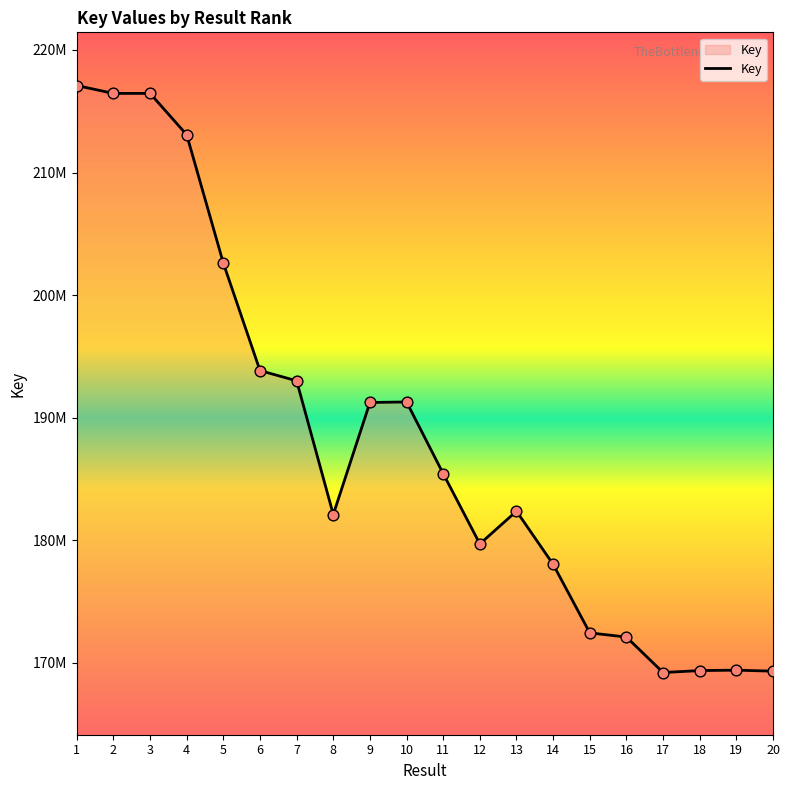

Which has a higher value, 6 or 4?

4